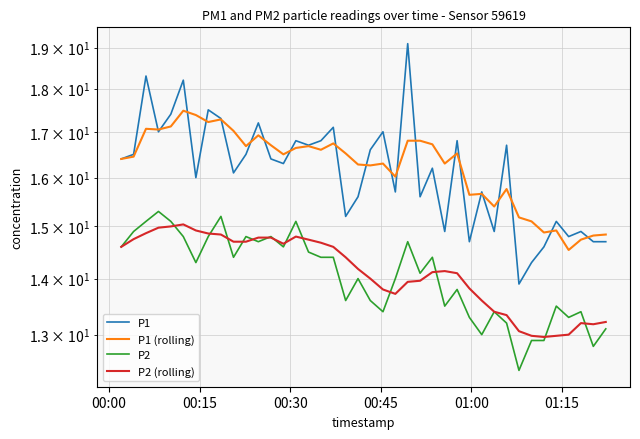

True or false: P2 (rolling) and P1 intersect in this chart.

False